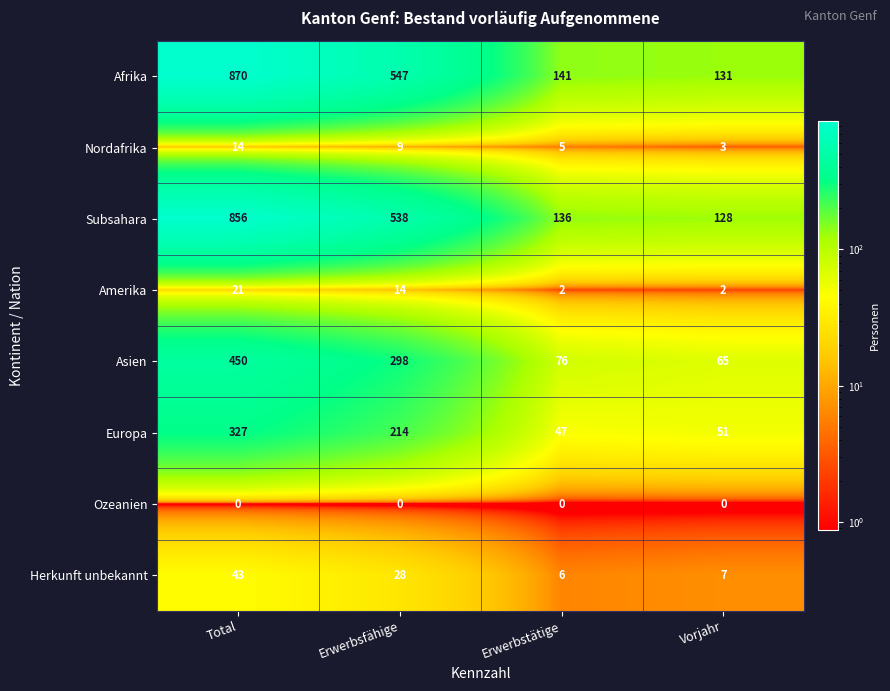

Which series has the largest range (max minus min)?

Afrika